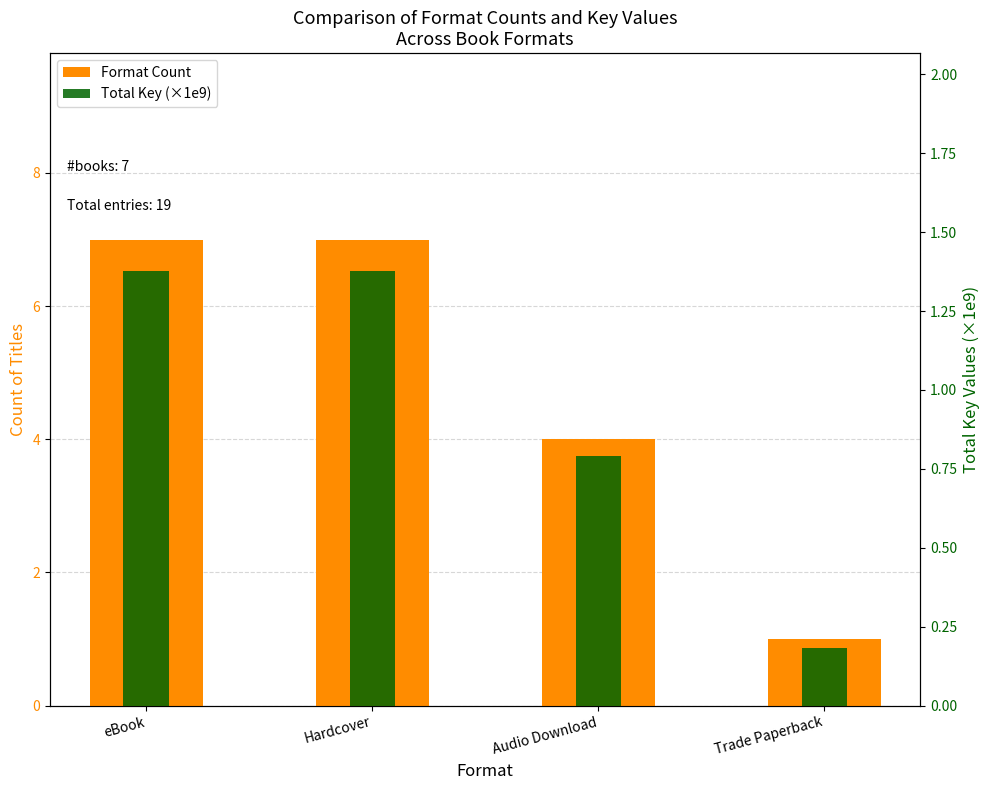

What is the smallest value displayed?

0.2